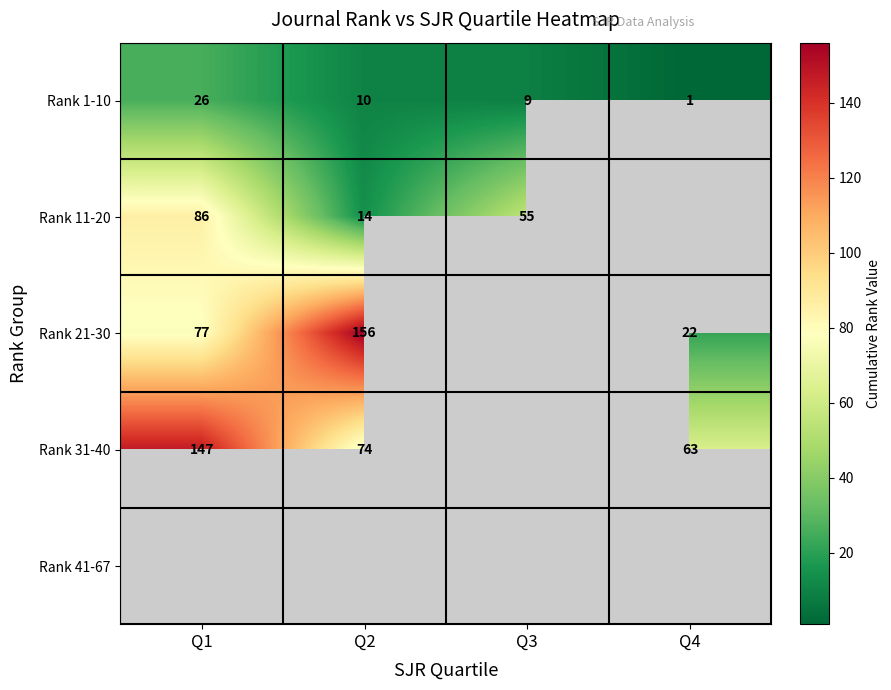

Is the value of Rank 31-40 at Q1 greater than the value of Rank 1-10 at Q1?

Yes